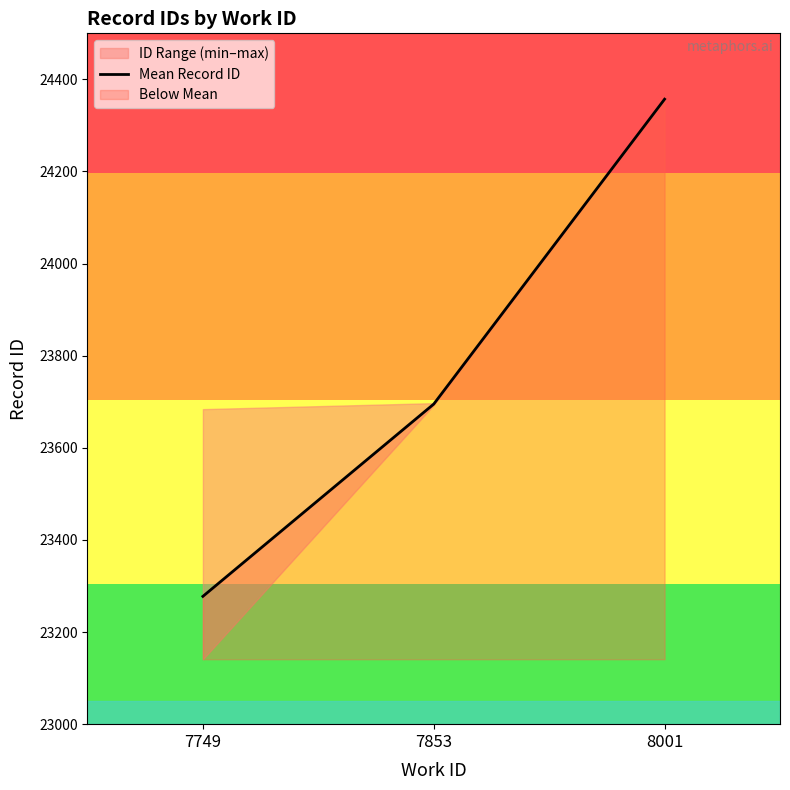

List the labels in order of value, smallest first.

7749, 7853, 8001